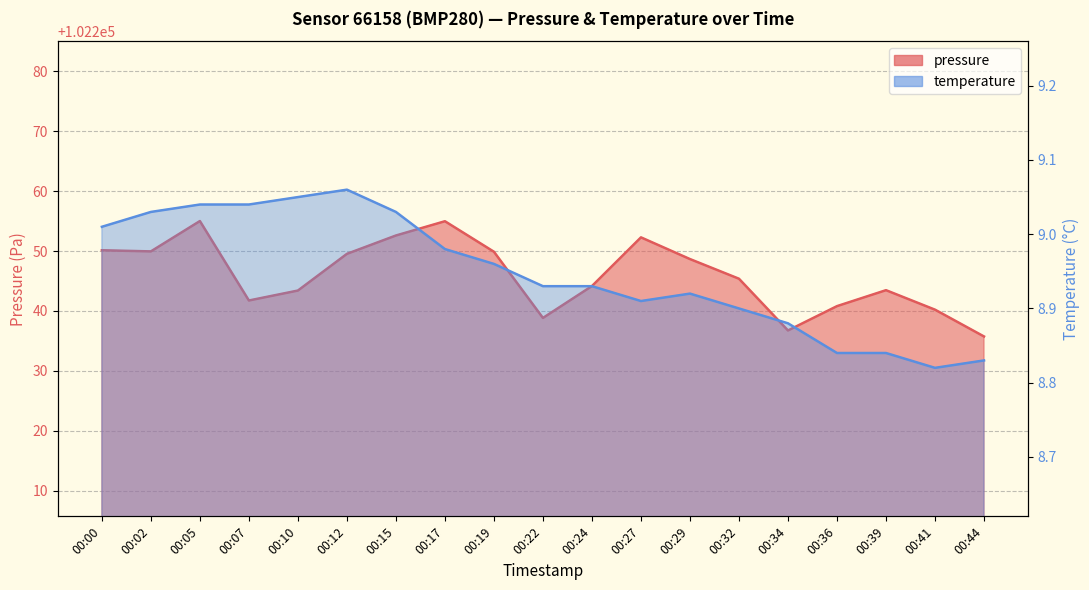

What is the value of the temperature point at the 2nd from the left?

9.0